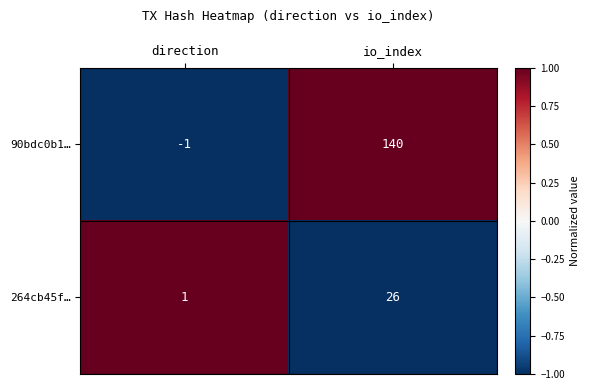

How many positive values does the 90bdc0b1… series have?

1